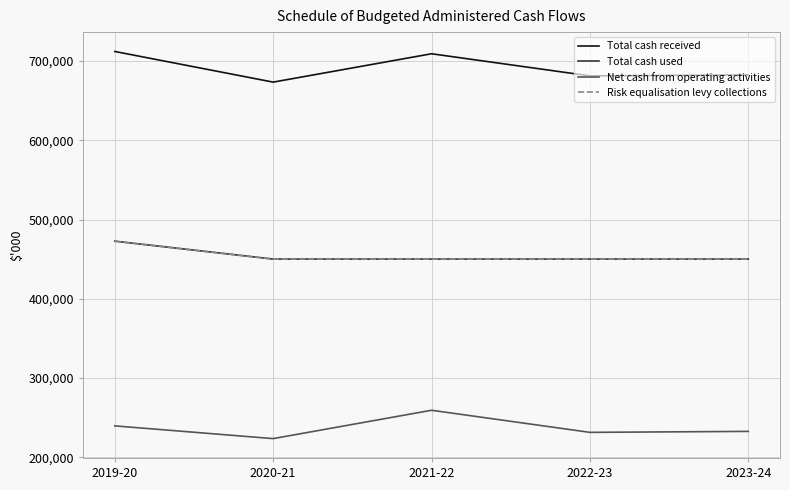

What is the approximate value of Risk equalisation levy collections at 2020-21?

450000